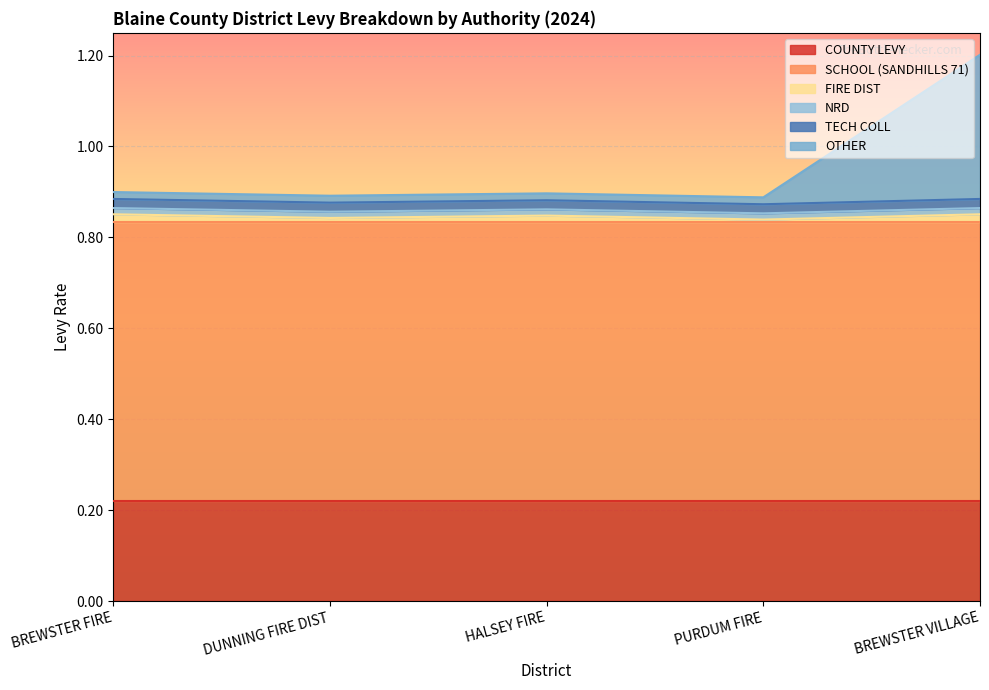

Reading left to right, extract all data points from this chart.

COUNTY LEVY: BREWSTER FIRE=0.2	DUNNING FIRE DIST=0.2	HALSEY FIRE=0.2	PURDUM FIRE=0.2	BREWSTER VILLAGE=0.2
SCHOOL (SANDHILLS 71): BREWSTER FIRE=0.6	DUNNING FIRE DIST=0.6	HALSEY FIRE=0.6	PURDUM FIRE=0.6	BREWSTER VILLAGE=0.6
FIRE DIST: BREWSTER FIRE=0.0	DUNNING FIRE DIST=0.0	HALSEY FIRE=0.0	PURDUM FIRE=0.0	BREWSTER VILLAGE=0.0
NRD: BREWSTER FIRE=0.0	DUNNING FIRE DIST=0.0	HALSEY FIRE=0.0	PURDUM FIRE=0.0	BREWSTER VILLAGE=0.0
TECH COLL: BREWSTER FIRE=0.0	DUNNING FIRE DIST=0.0	HALSEY FIRE=0.0	PURDUM FIRE=0.0	BREWSTER VILLAGE=0.0
OTHER: BREWSTER FIRE=0.0	DUNNING FIRE DIST=0.0	HALSEY FIRE=0.0	PURDUM FIRE=0.0	BREWSTER VILLAGE=0.3